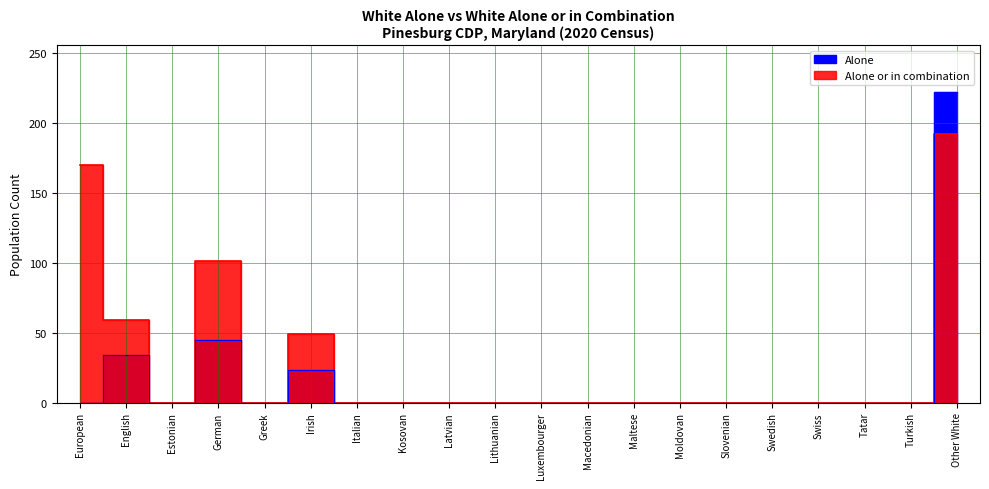

Rank the series at Maltese from lowest to highest value.

Alone, Alone or in combination